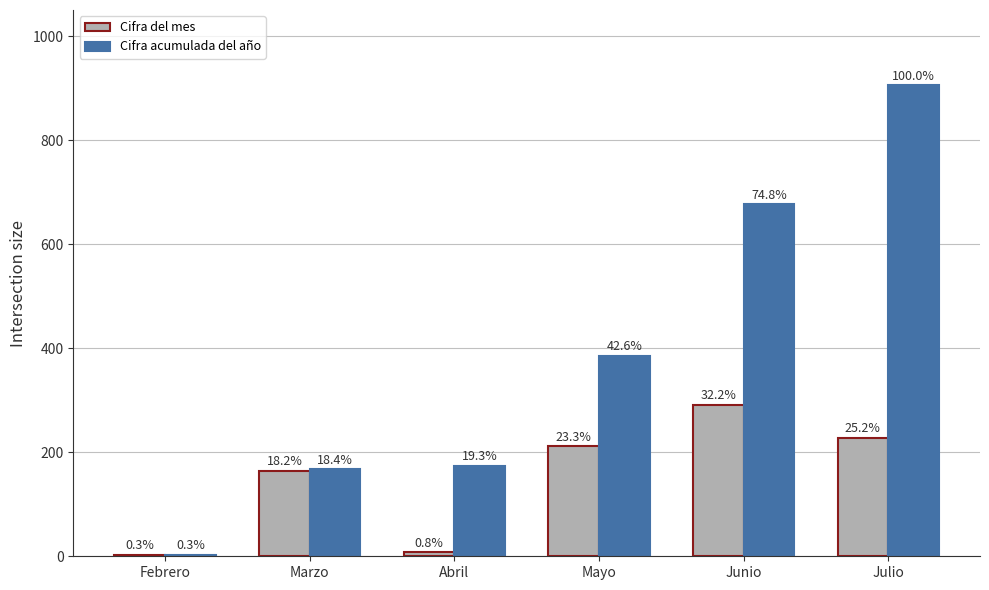

Are the bars grouped side by side (vs. stacked)?

Yes